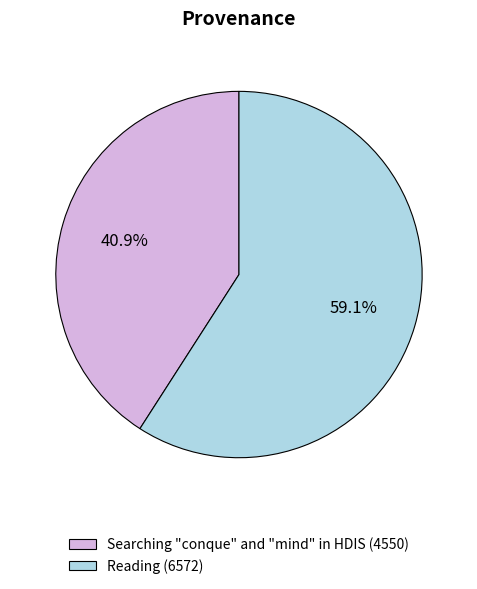

True or false: Reading accounts for 59% of the total.

True